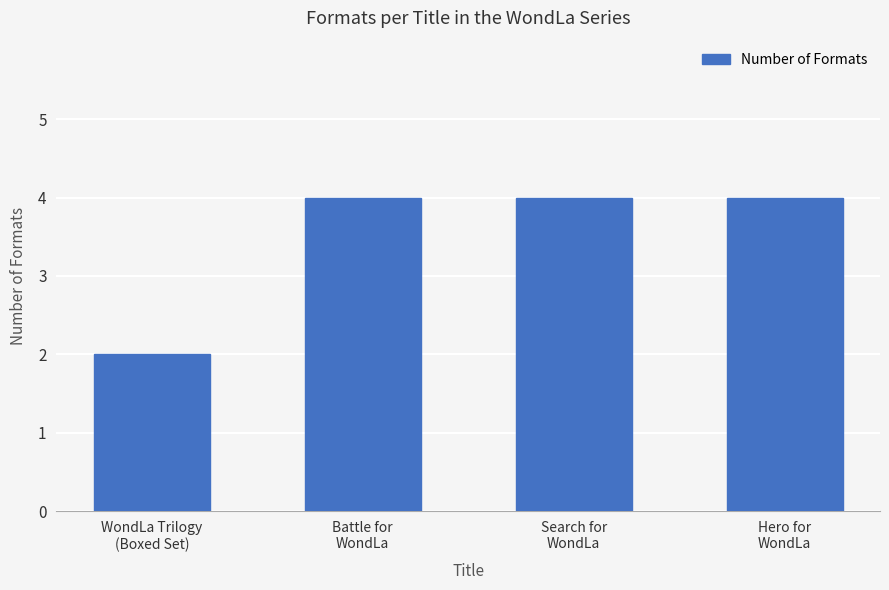

What is the label of the 2nd bar from the left?

Battle for
WondLa